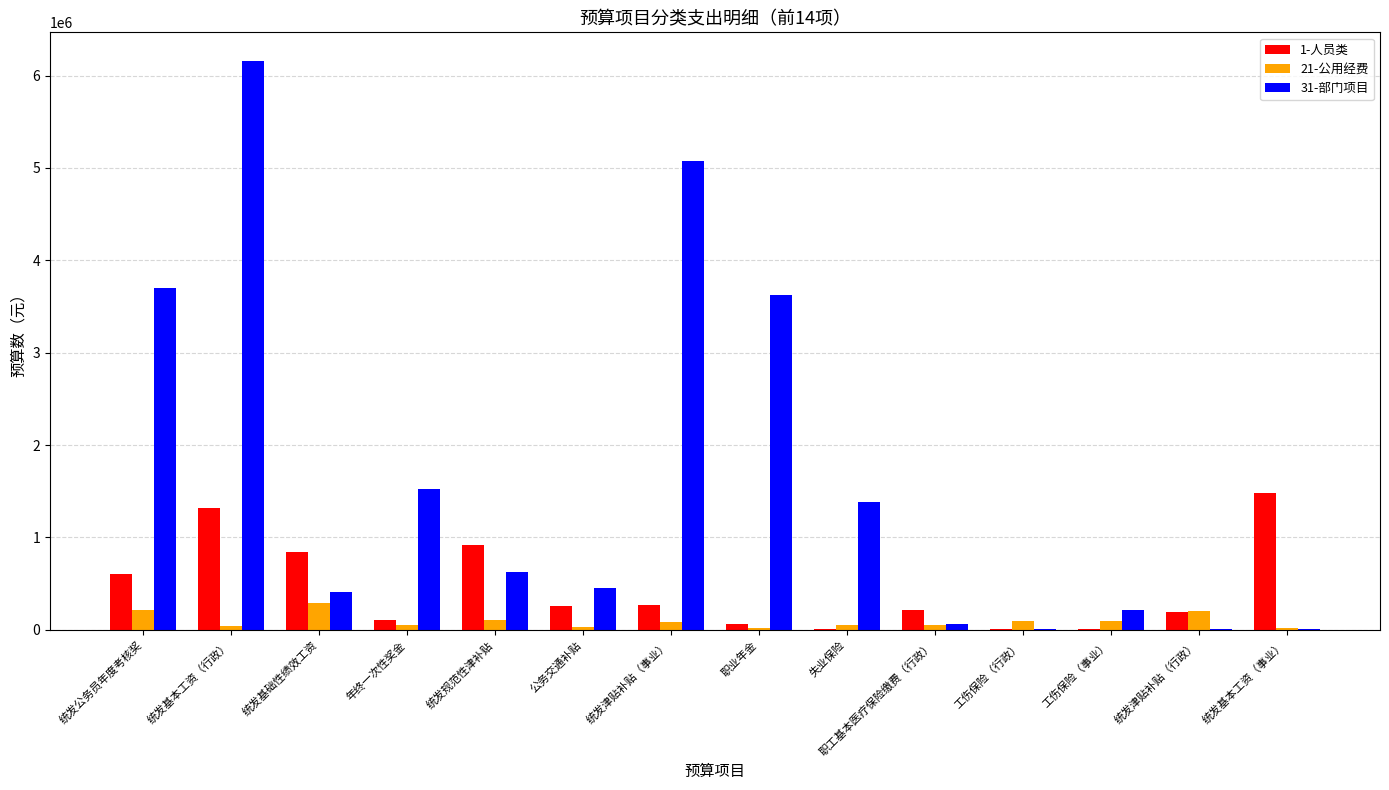

Is the value of 21-公用经费 at 职工基本医疗保险缴费（行政） greater than the value of 1-人员类 at 统发规范性津补贴?

No